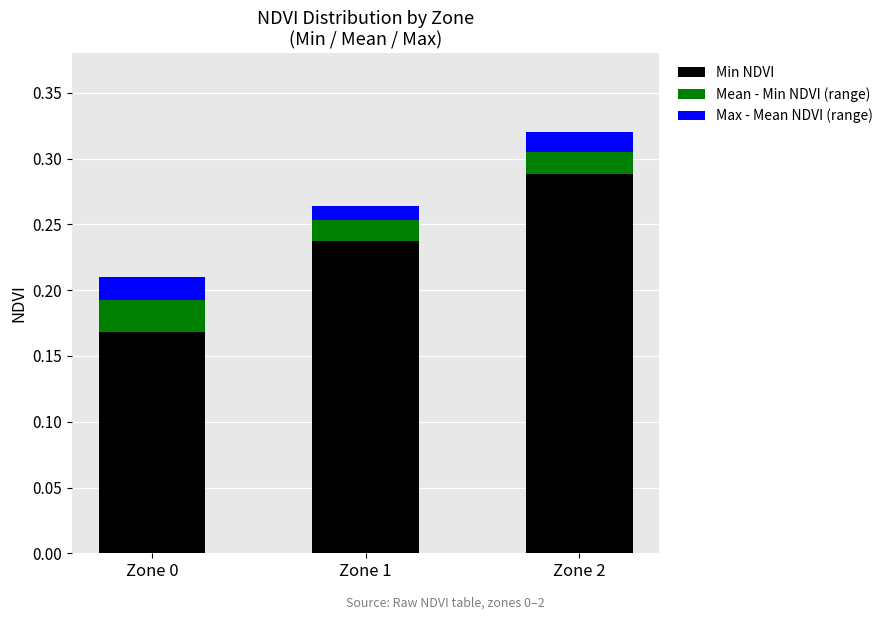

True or false: Min NDVI has a value of 0.5 at Zone 2.

False